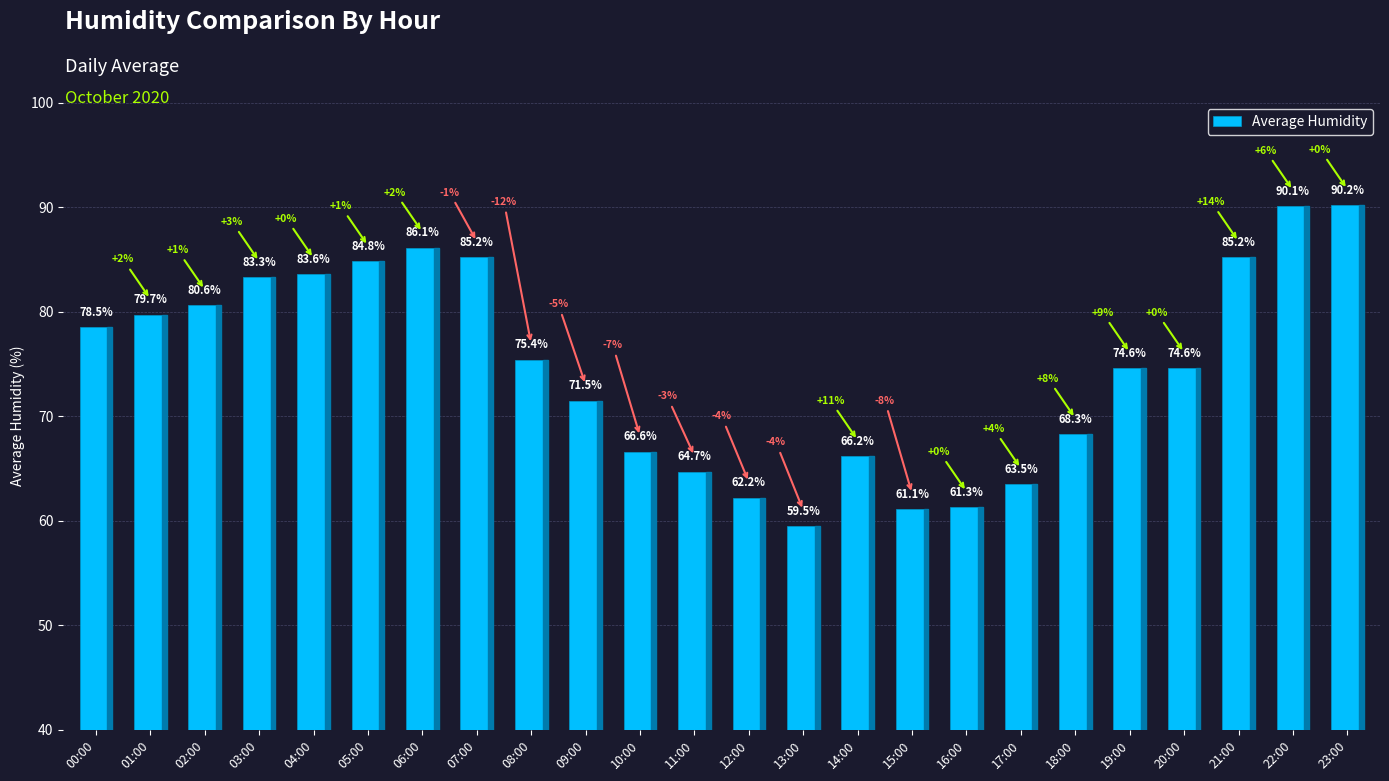

Reading left to right, what are all the values shown in this chart?

00:00=78.5	01:00=79.7	02:00=80.6	03:00=83.3	04:00=83.6	05:00=84.8	06:00=86.1	07:00=85.2	08:00=75.4	09:00=71.5	10:00=66.6	11:00=64.7	12:00=62.2	13:00=59.5	14:00=66.2	15:00=61.1	16:00=61.3	17:00=63.5	18:00=68.3	19:00=74.6	20:00=74.6	21:00=85.2	22:00=90.1	23:00=90.2